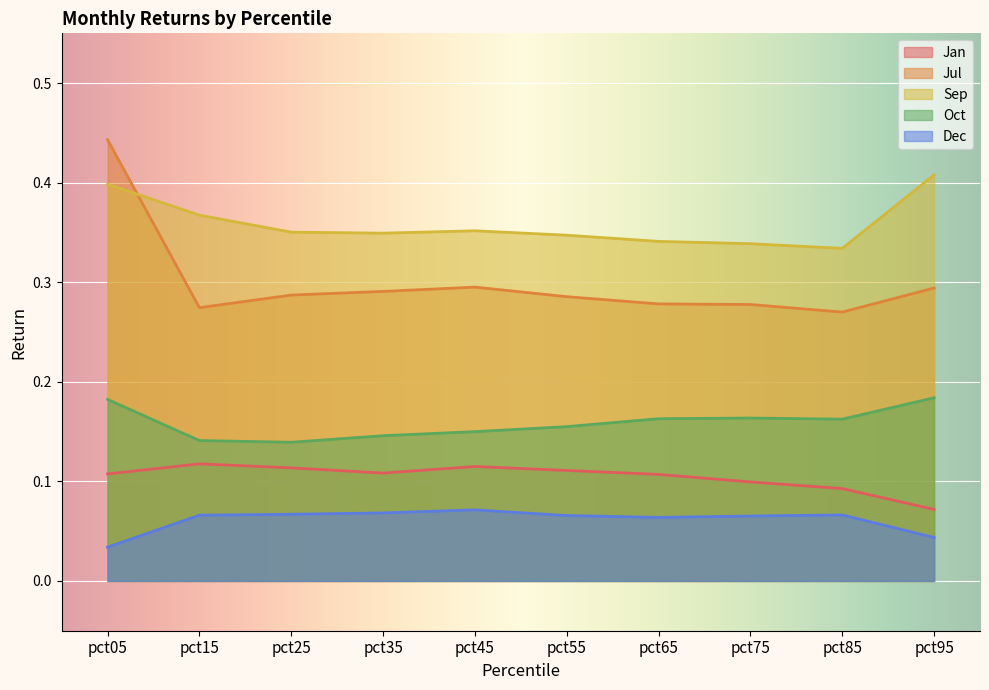

Which has a higher value, pct75 or pct55?

pct55